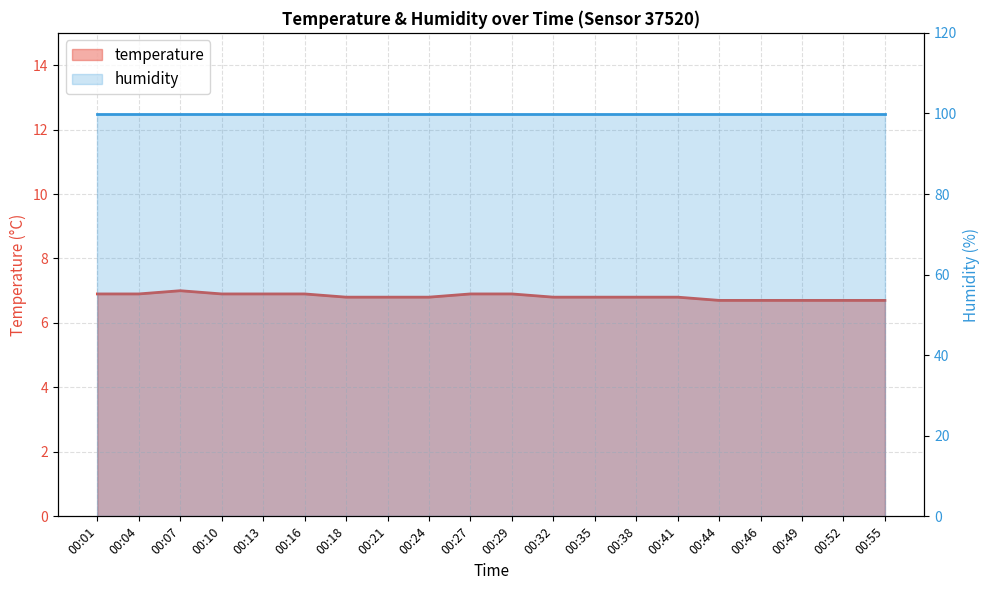

True or false: the data has more than 0 interior local peaks.

True